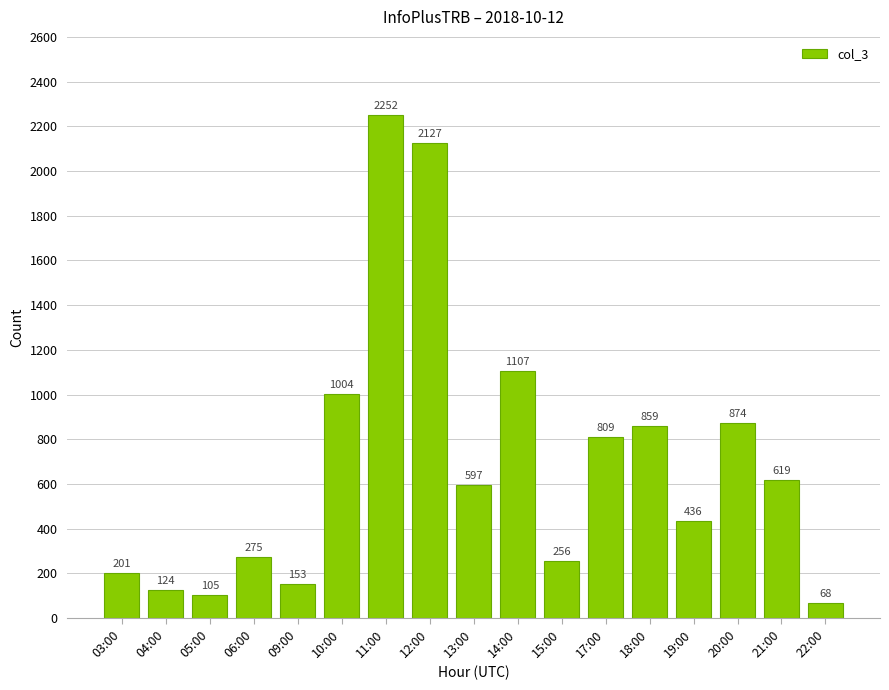

List the labels in order of value, largest first.

11:00, 12:00, 14:00, 10:00, 20:00, 18:00, 17:00, 21:00, 13:00, 19:00, 06:00, 15:00, 03:00, 09:00, 04:00, 05:00, 22:00